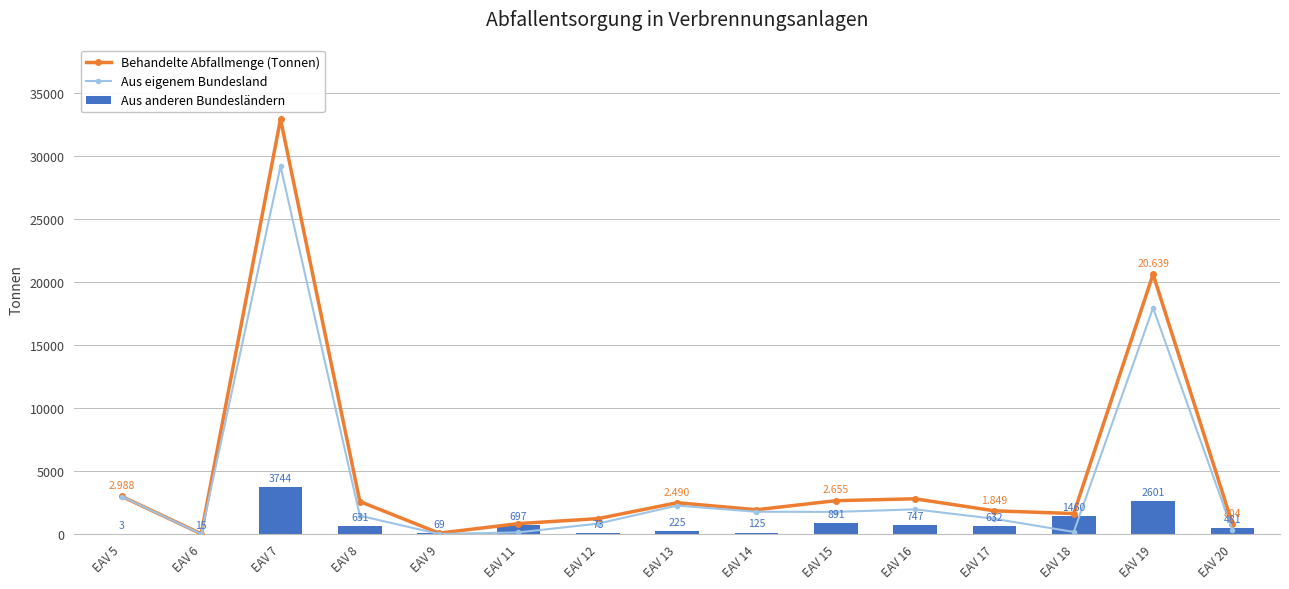

Which category has the highest value in the Aus anderen Bundesländern series?

EAV 7